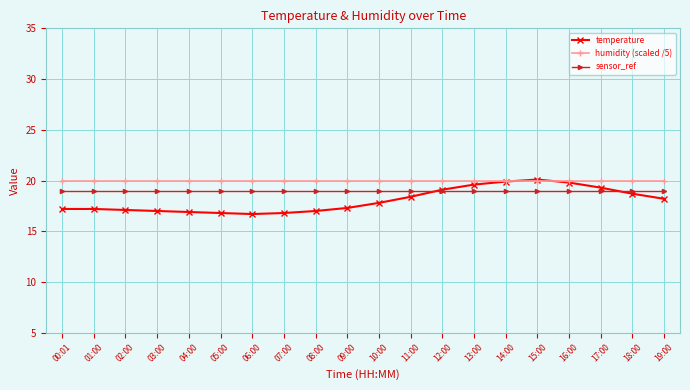

True or false: sensor_ref has a value of 19.0 at 17:00.

True